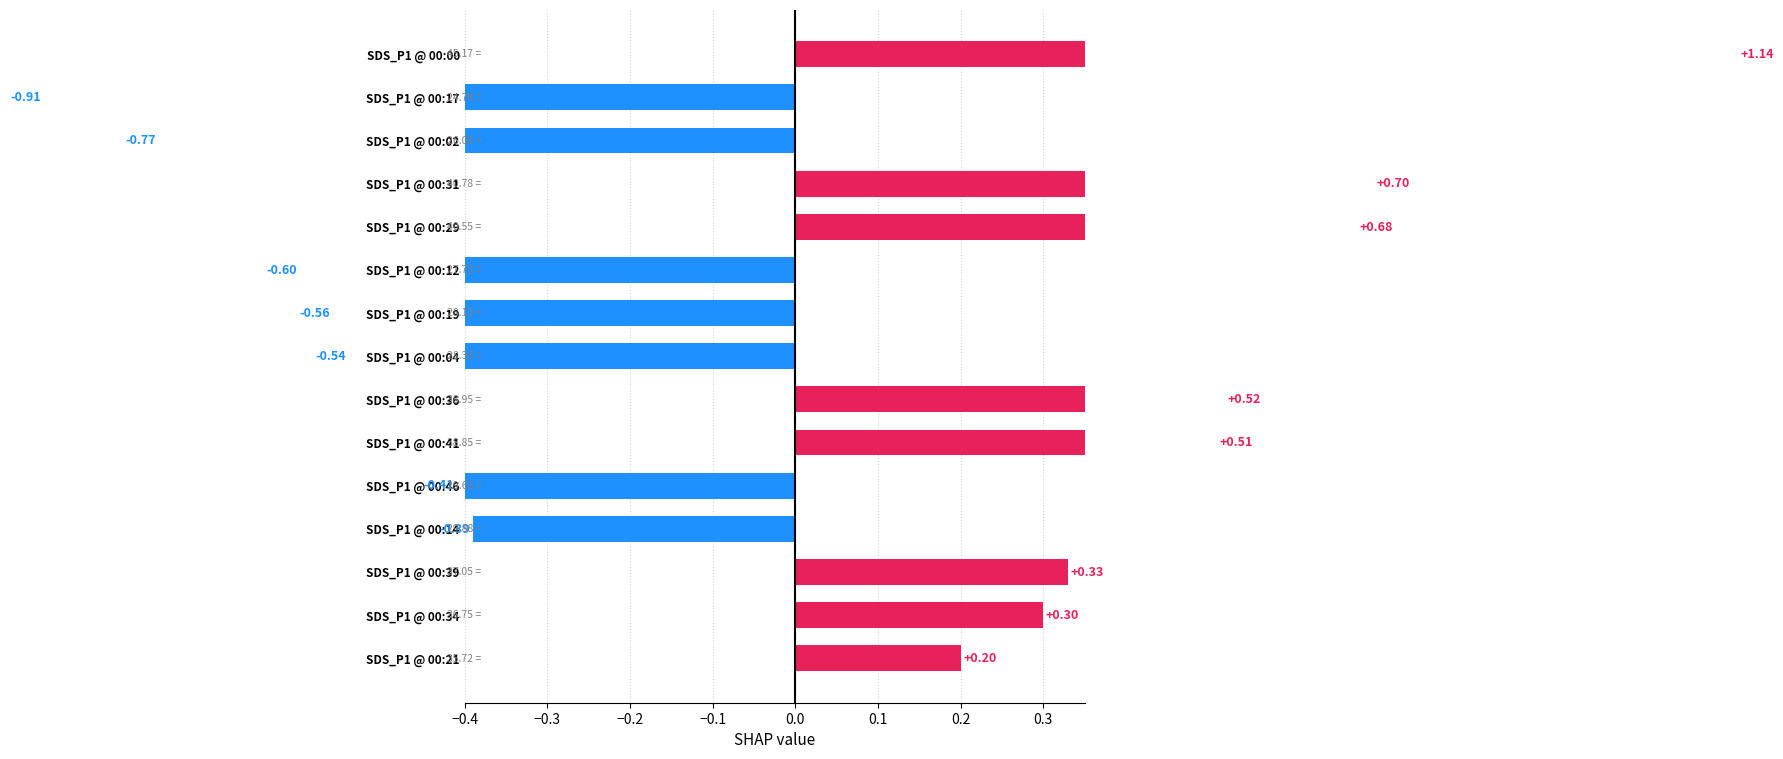

Is it true that the value at SDS_P1 @ 00:04 is -0.9?

False